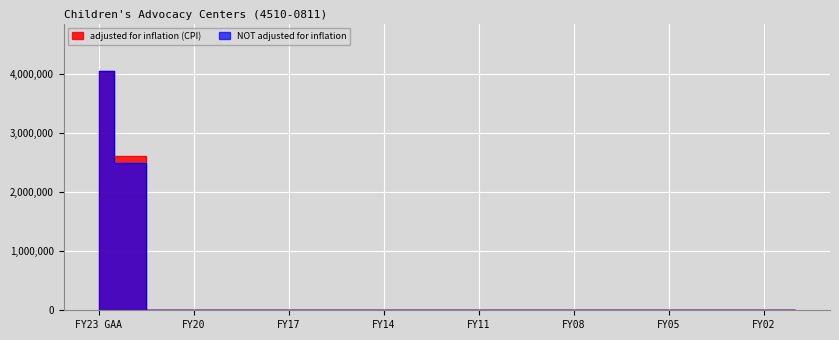

Rank the series by their average value, from lowest to highest.

NOT adjusted for inflation, adjusted for inflation (CPI)